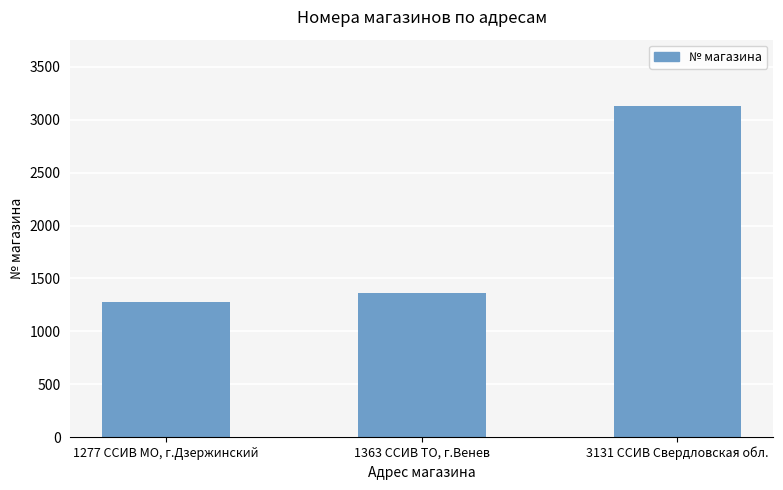

What is the label of the 2nd bar from the left?

1363 ССИВ ТО, г.Венев